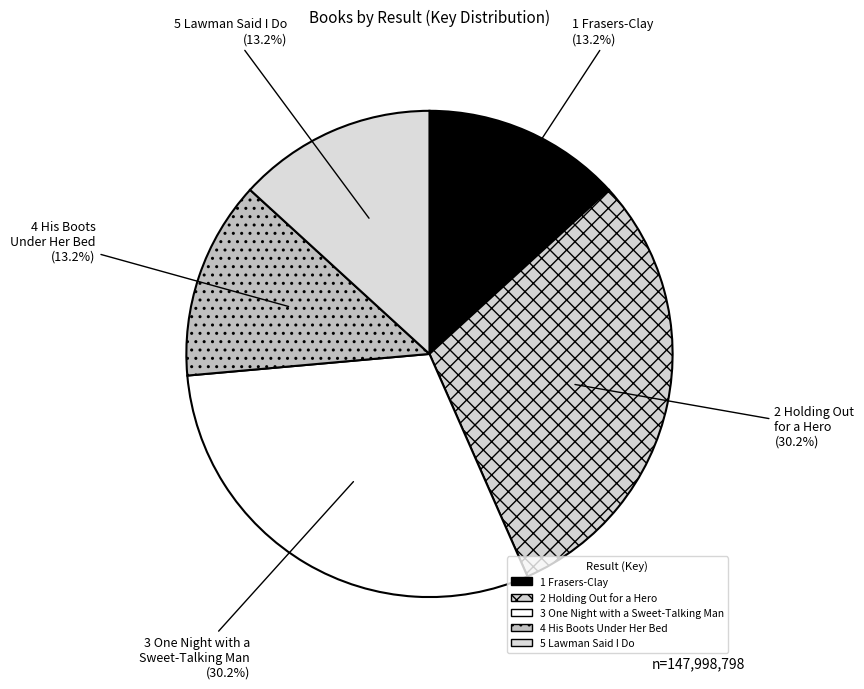

Rank the categories by value from highest to lowest.

2 Holding Out for a Hero, 3 One Night with a Sweet-Talking Man, 4 His Boots Under Her Bed, 5 Lawman Said I Do, 1 Frasers-Clay